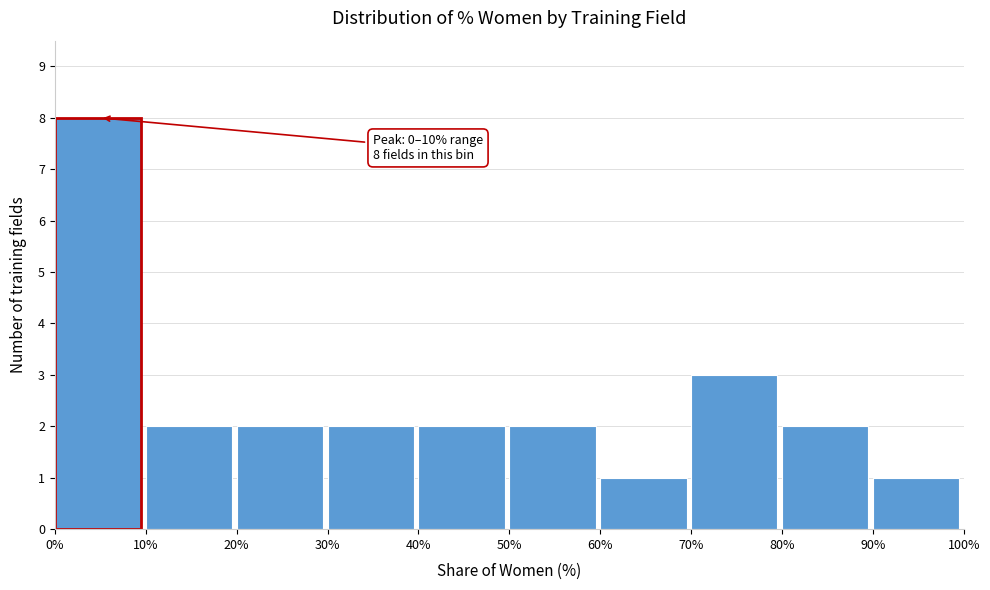

Which range on the x-axis has the tallest bar?

0% to 10%